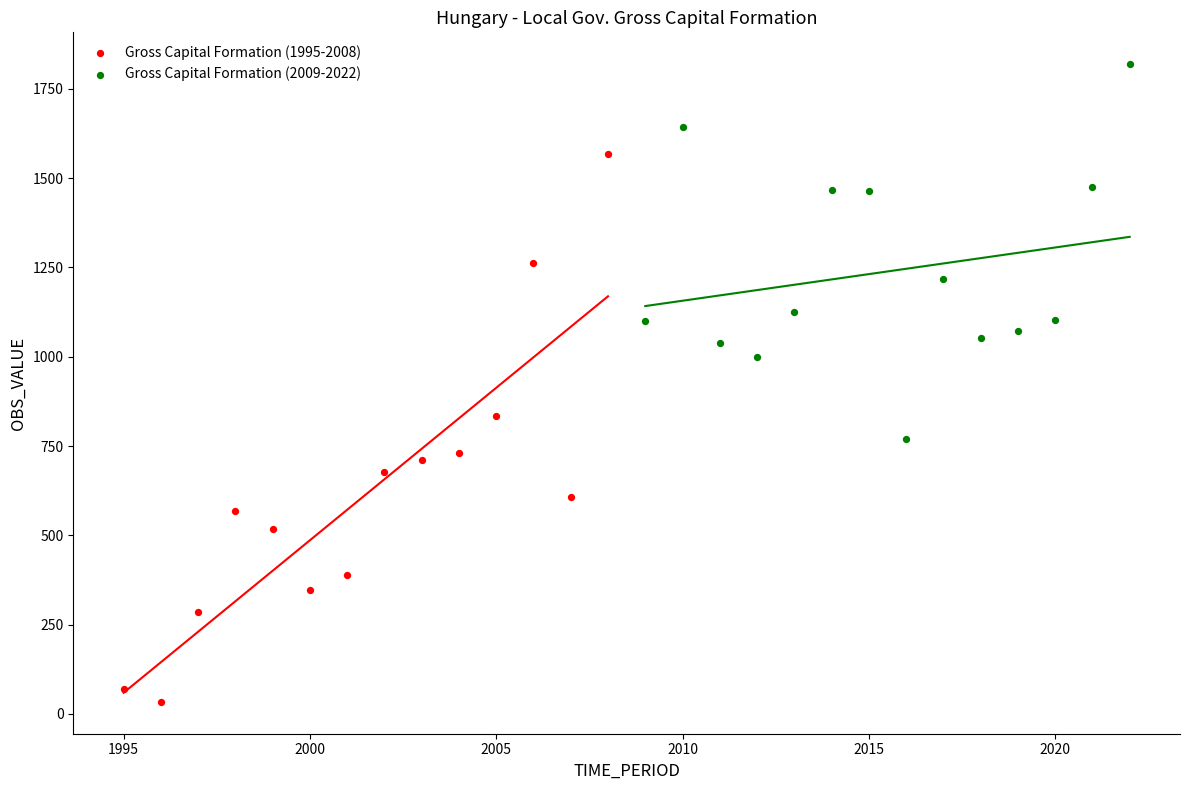

Which series contains the lowest Y value?

Gross Capital Formation (1995-2008)